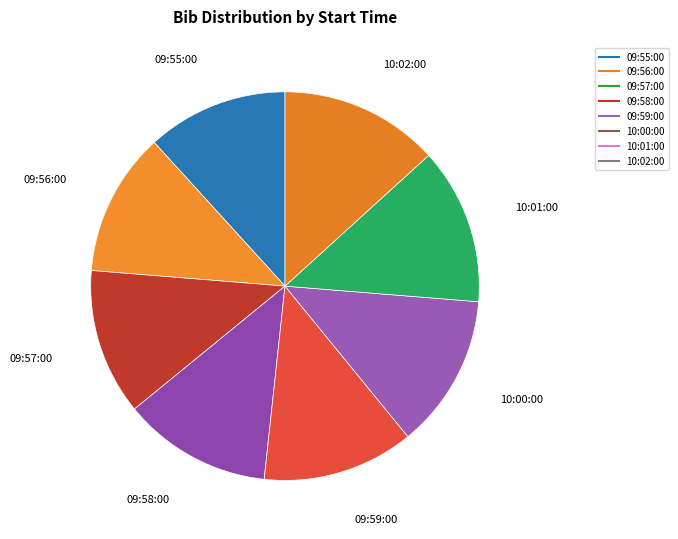

How many slices are in this pie chart?

8